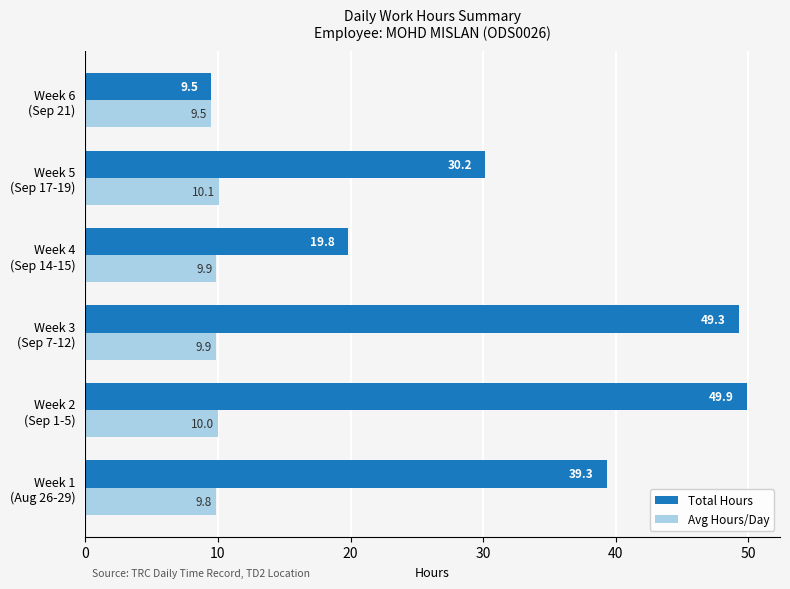

Which series has the largest range (max minus min)?

Total Hours